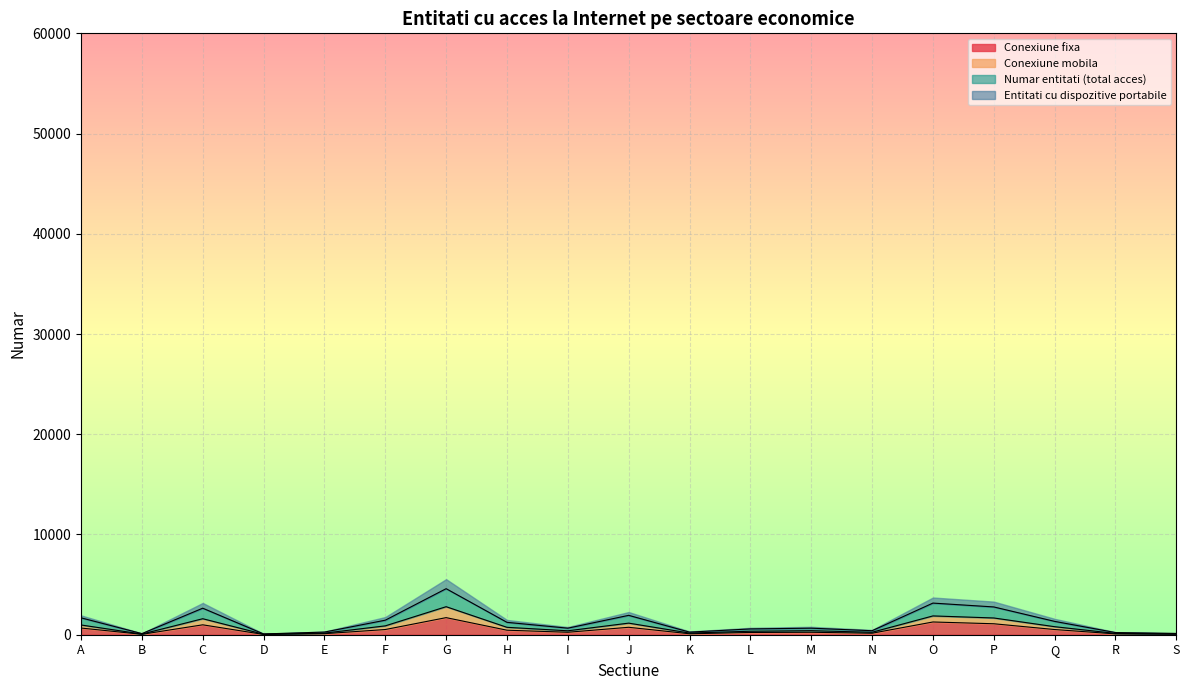

What are all the series names shown in the legend?

Conexiune fixa, Conexiune mobila, Numar entitati (total acces), Entitati cu dispozitive portabile